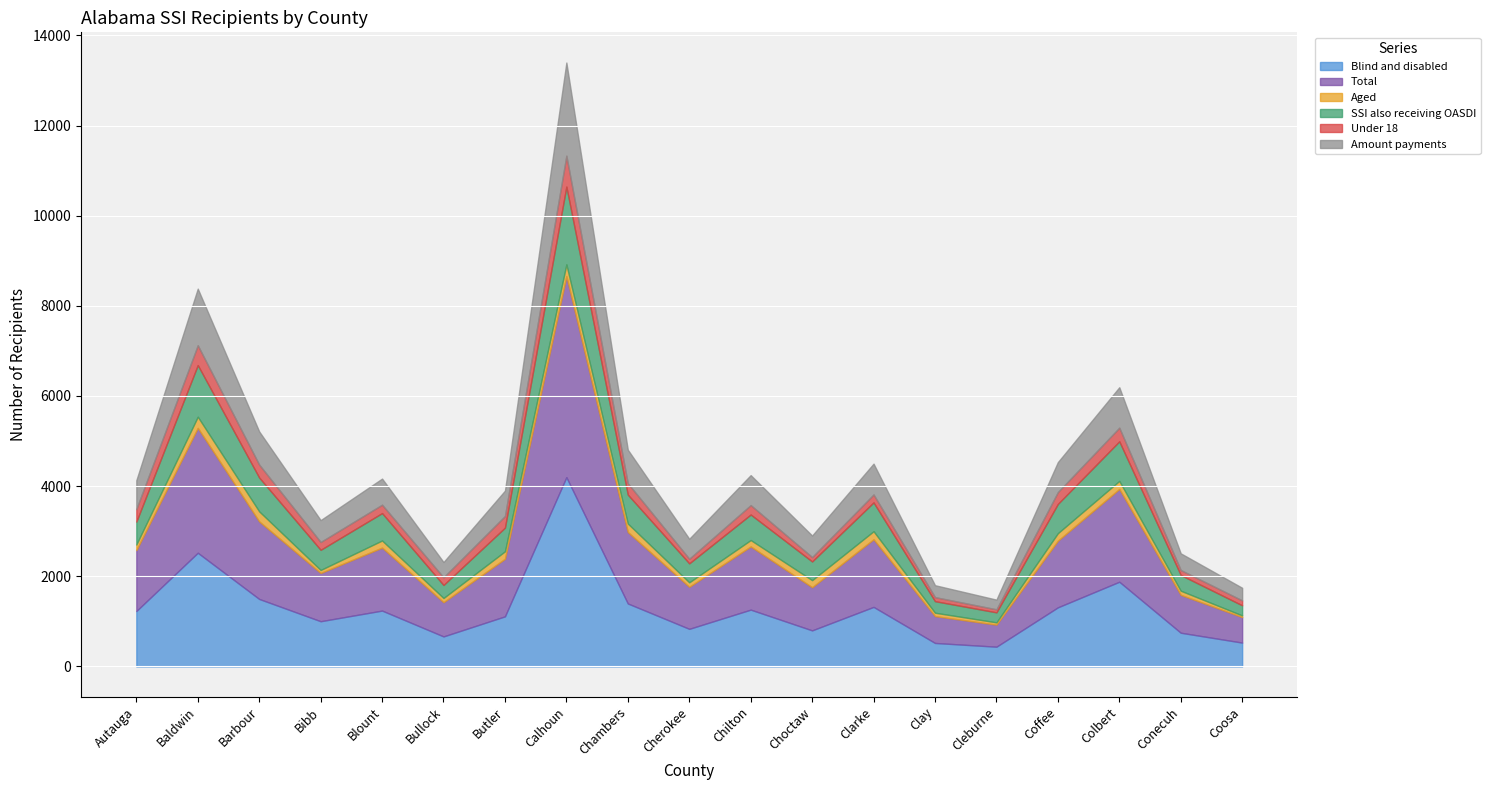

True or false: Blind and disabled and Under 18 cross at least once.

False